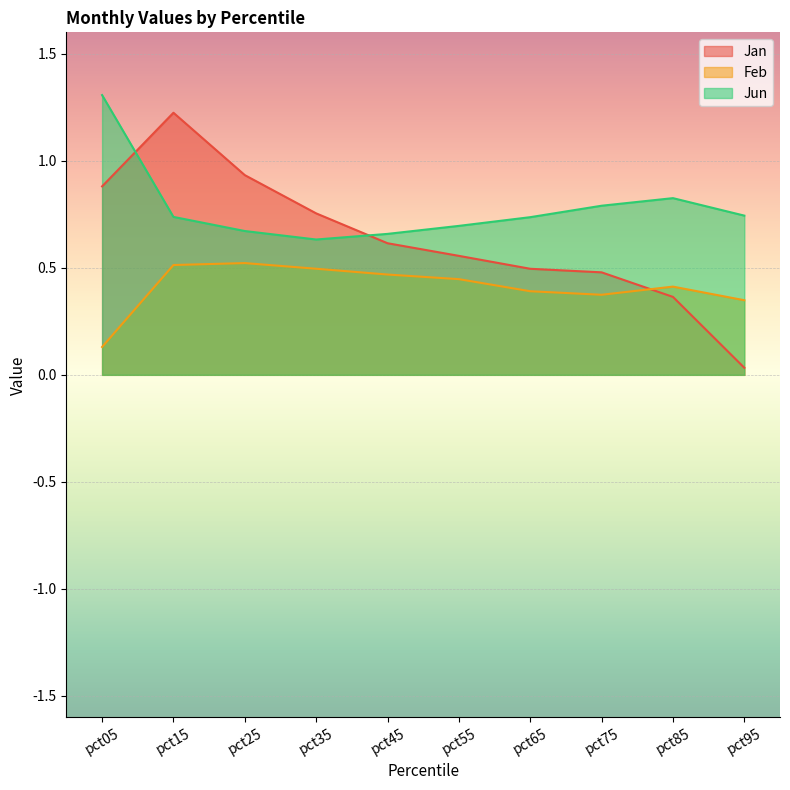

Rank the categories by Jun value from lowest to highest.

pct35, pct45, pct25, pct55, pct65, pct15, pct95, pct75, pct85, pct05